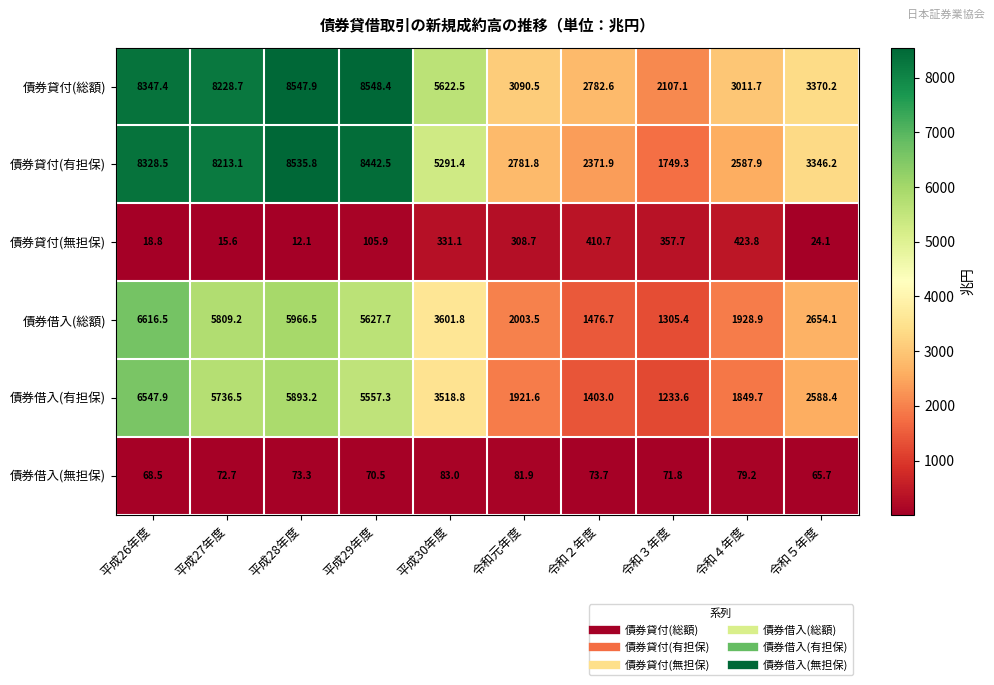

At how many categories does at least one series exceed 1626?

10